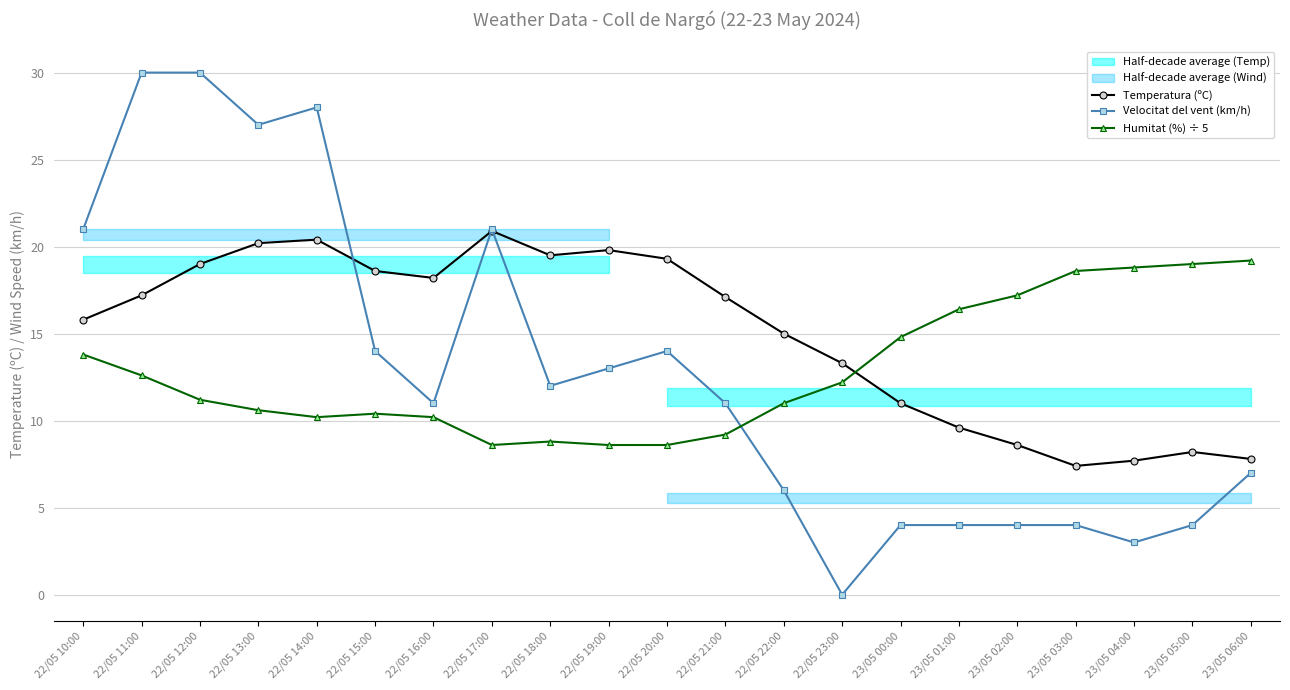

Which category has the highest value in the Humitat (%) ÷ 5 series?

23/05 06:00